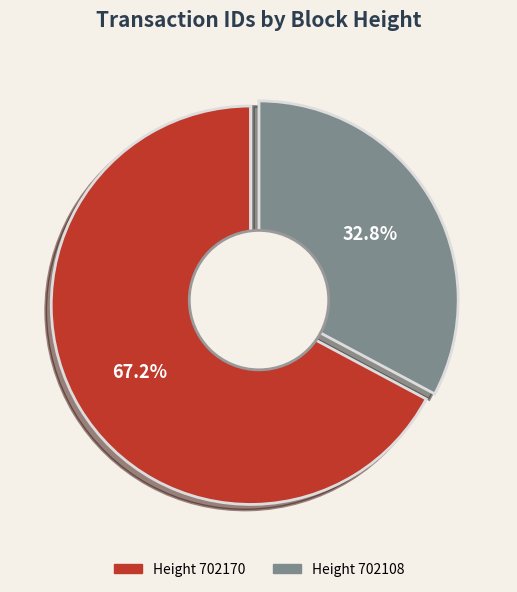

Which has a higher value, 702108 or 702170?

702170